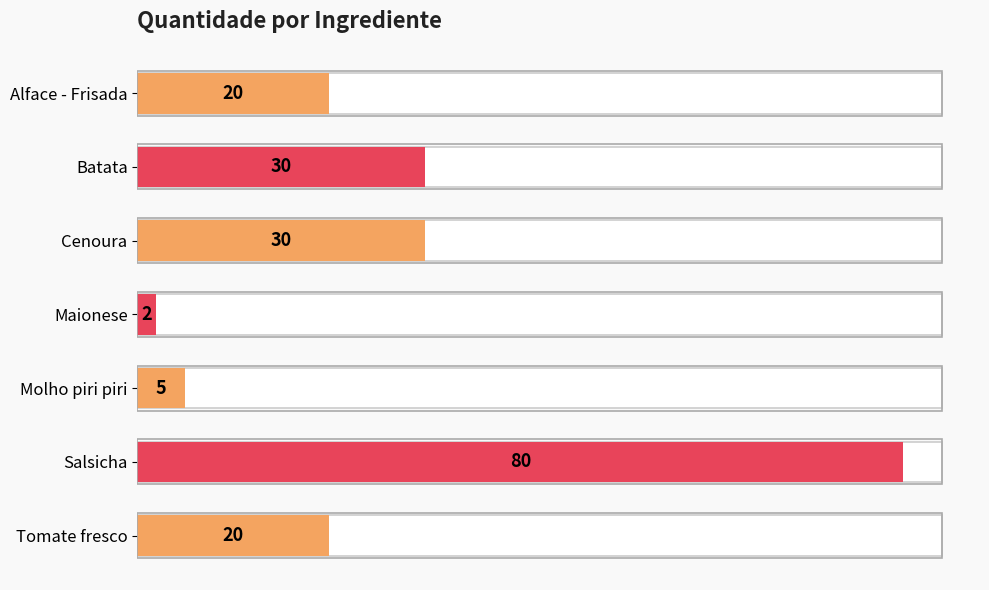

The chart shows a value of 1 at Maionese. True or false?

False